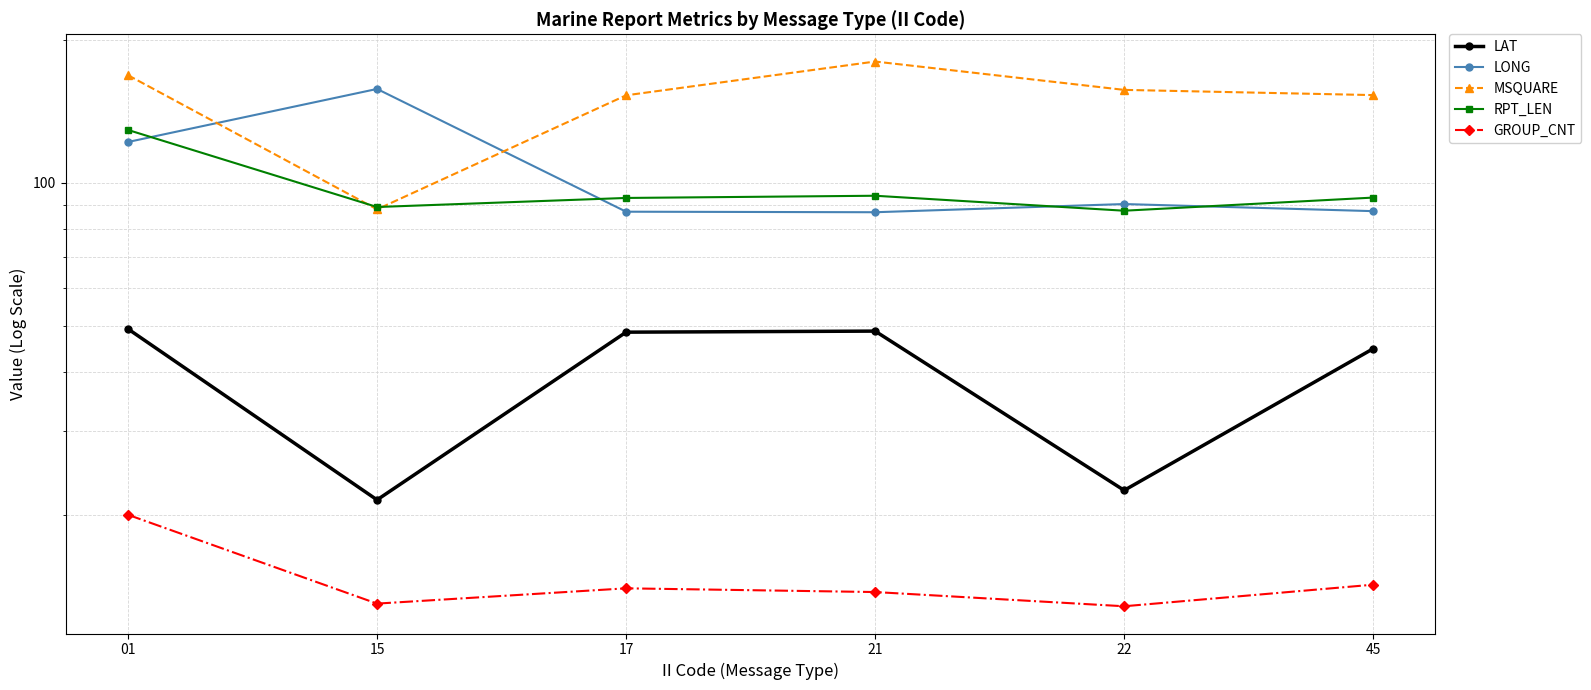

What is the value of the RPT_LEN point at the 5th from the left?

87.4